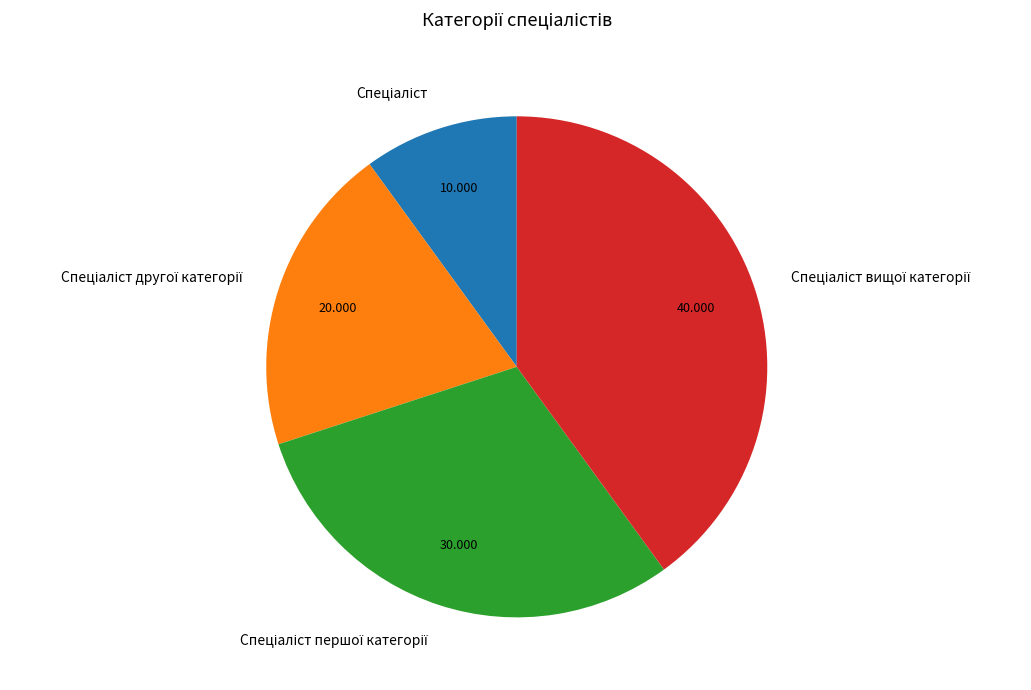

Does any single category account for the majority?

No